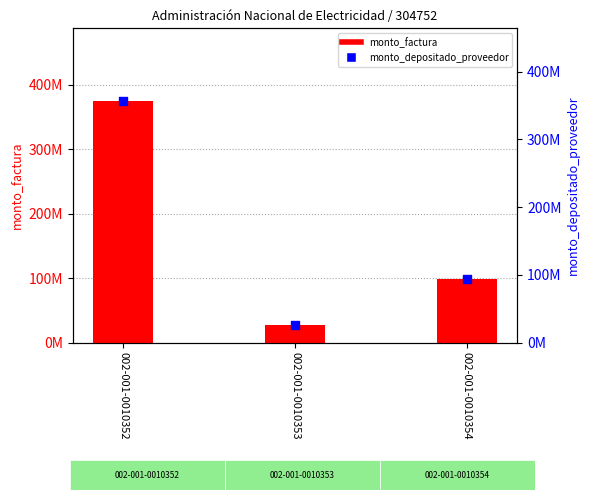

Which series has the largest Y range (max minus min)?

monto_factura